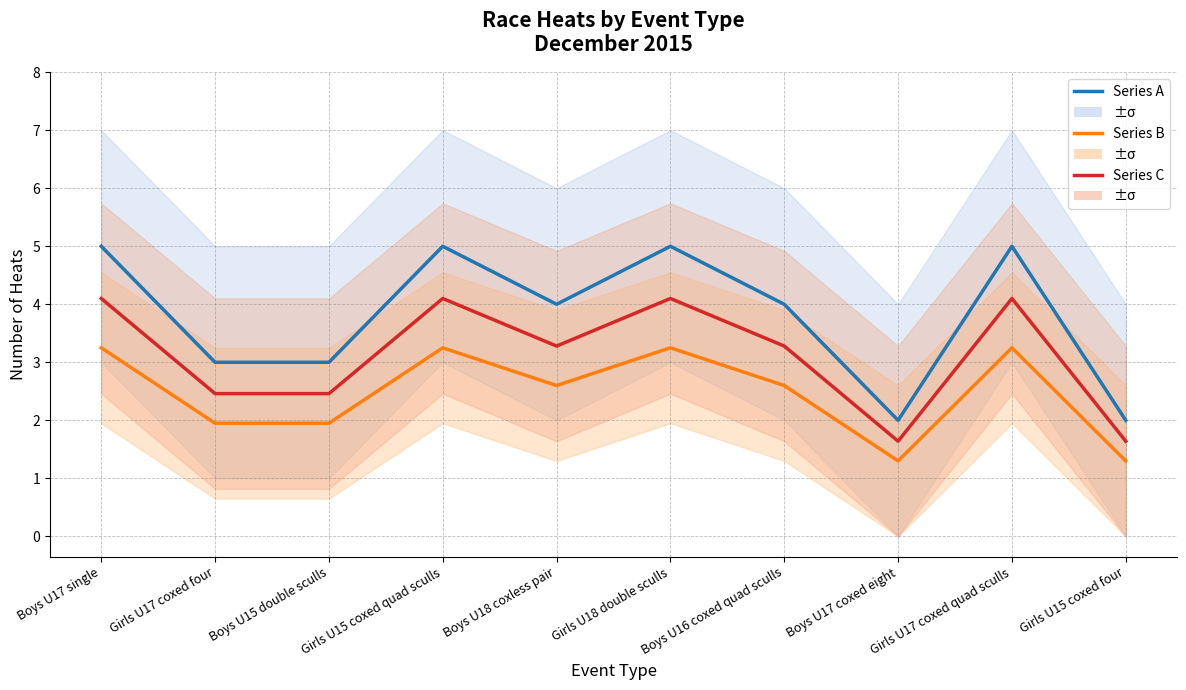

What is the label of the 10th point from the left?

Girls U15 coxed four